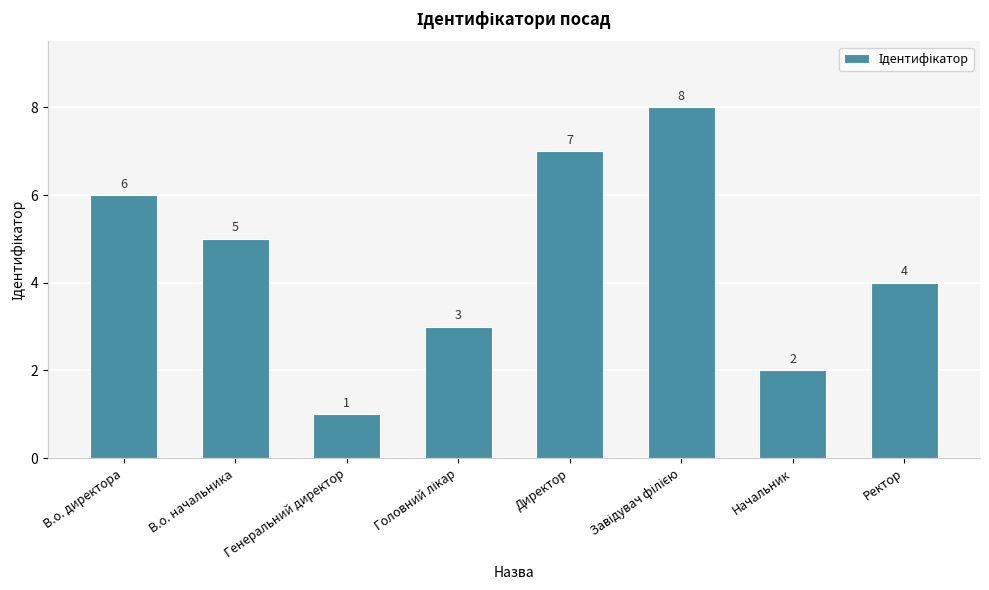

True or false: the data shows 2 at Начальник.

True